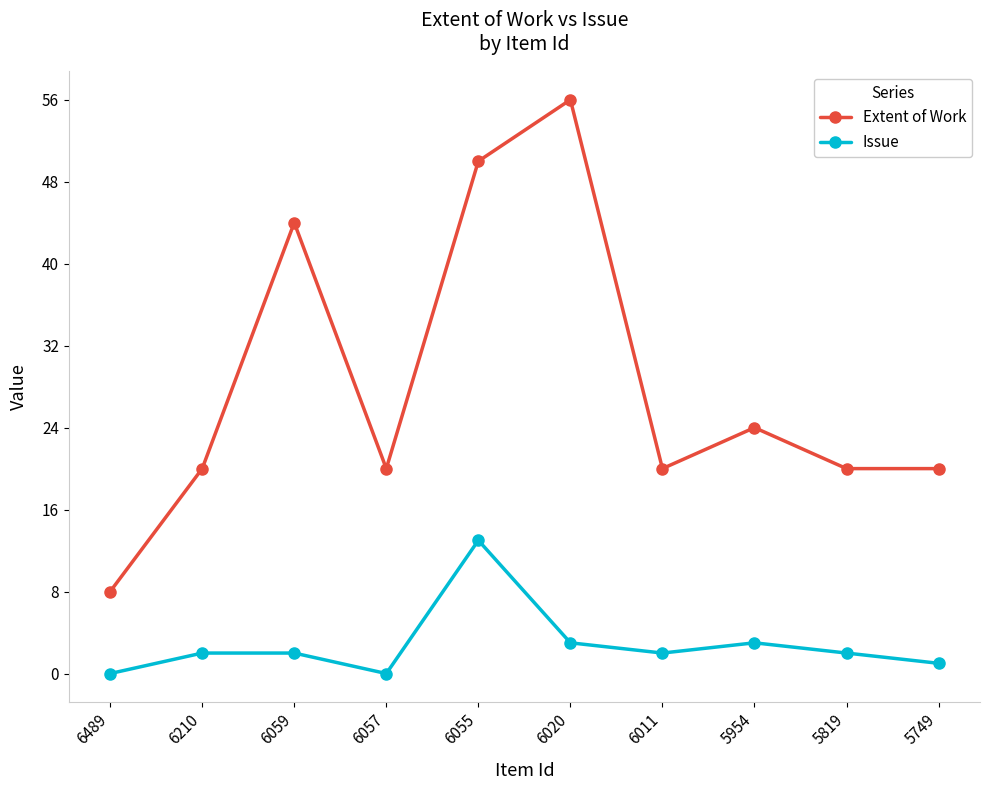

Which category has the lowest value in the Extent of Work series?

6489